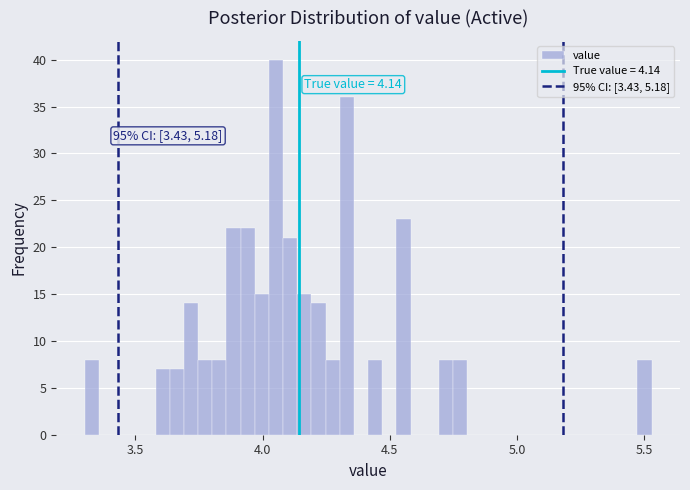

Around what value on the x-axis is the tallest bar? Give the approximate position of its centre, as read against the axis.

4.05